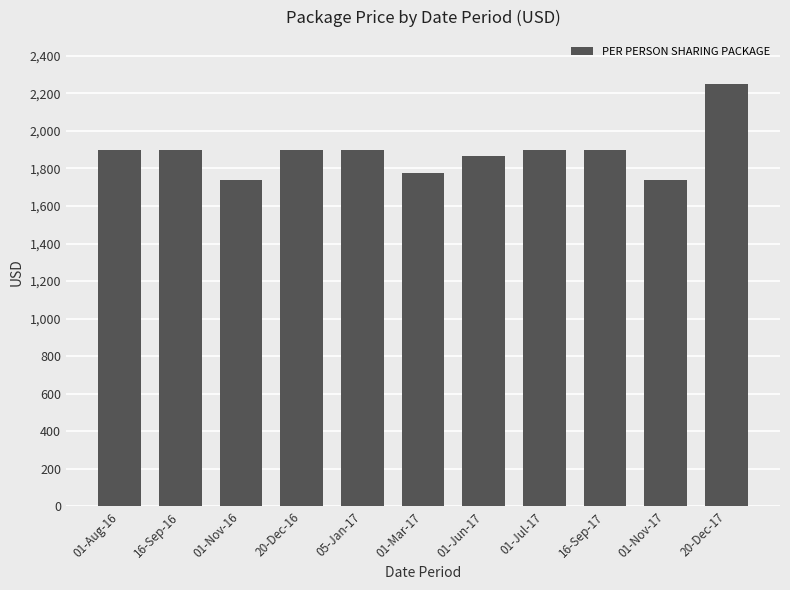

Reading left to right, list all the values displayed in this chart.

01-Aug-16=1900	16-Sep-16=1900	01-Nov-16=1740	20-Dec-16=1900	05-Jan-17=1900	01-Mar-17=1776	01-Jun-17=1864	01-Jul-17=1900	16-Sep-17=1900	01-Nov-17=1740	20-Dec-17=2248